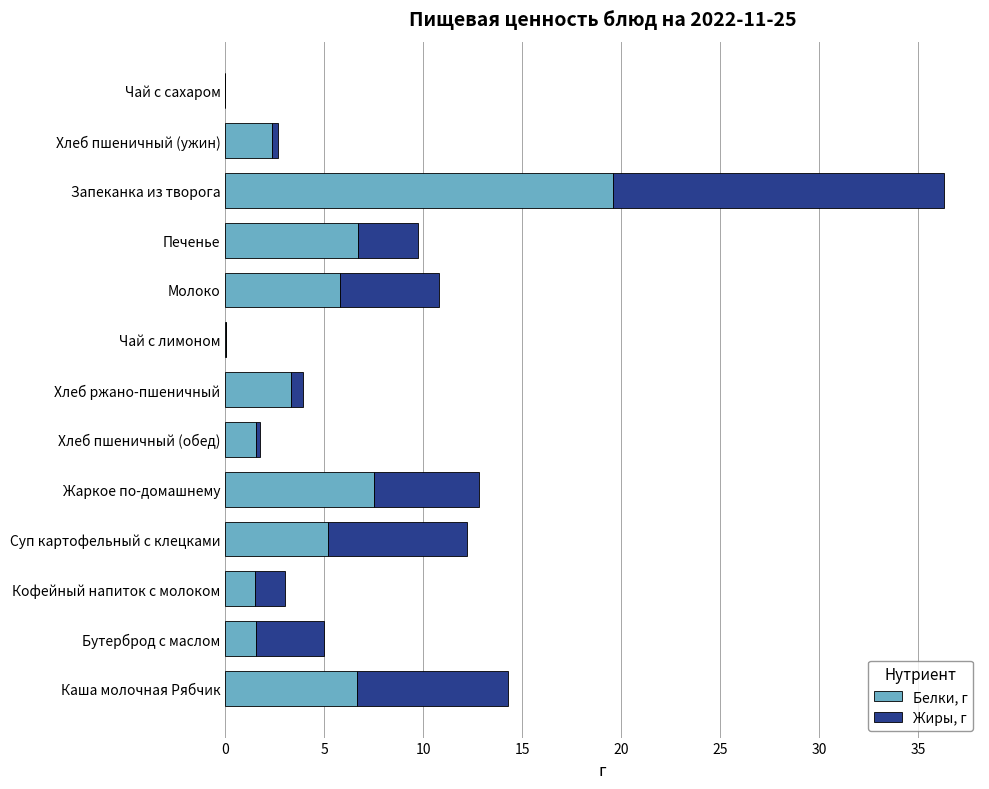

At which category is the sum across all series the highest?

Запеканка из творога